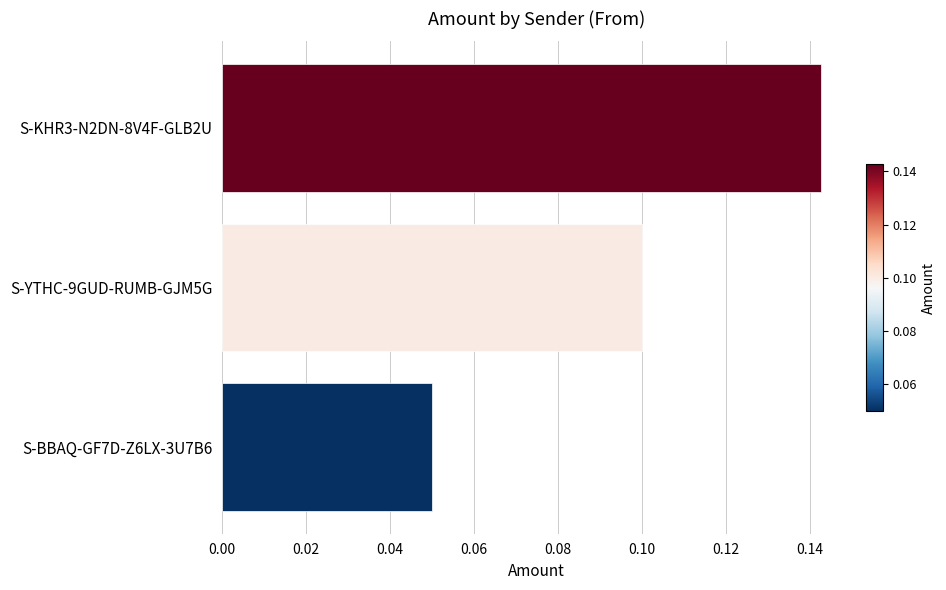

The chart shows a value of 0.1 at S-KHR3-N2DN-8V4F-GLB2U. True or false?

True